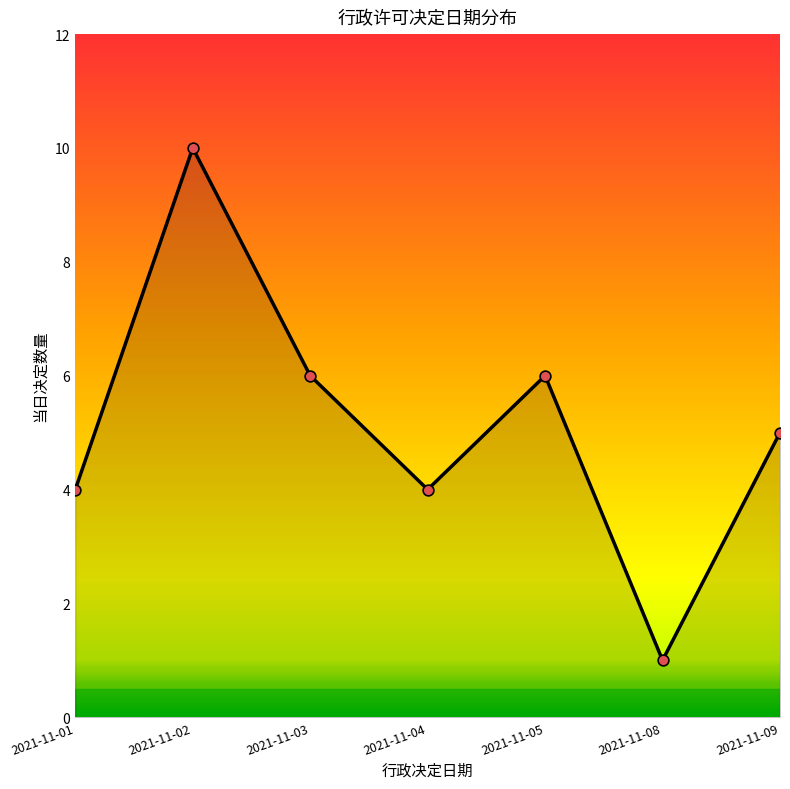

Approximately how many times larger is the value at 2021-11-01 compared to 2021-11-09?

0.8